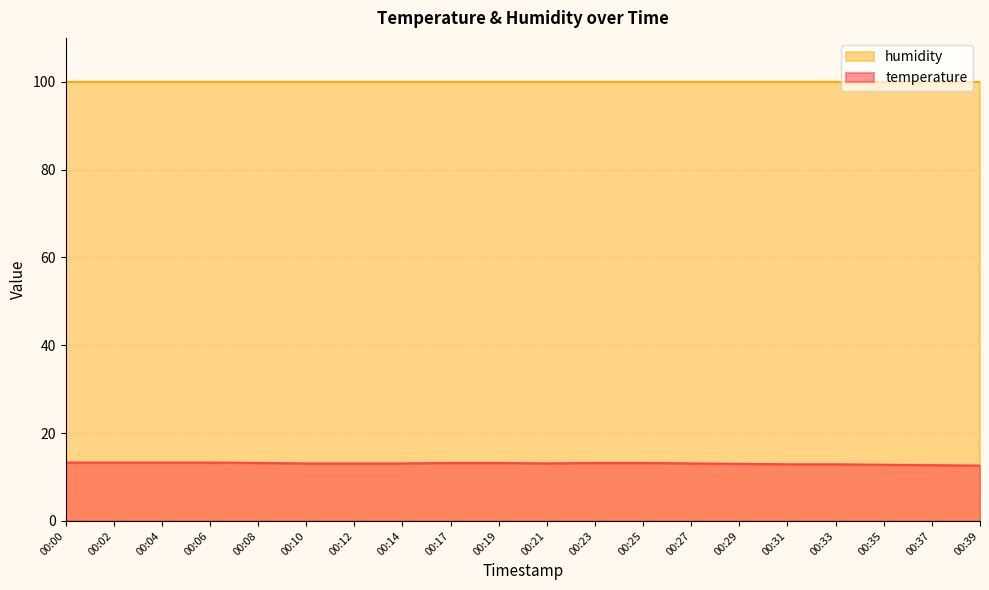

Reading left to right, transcribe all the data shown in this chart.

13.3	13.3	13.3	13.3	13.2	13.1	13.1	13.1	13.2	13.2	13.1	13.2	13.2	13.1	13.0	12.9	12.9	12.8	12.7	12.6